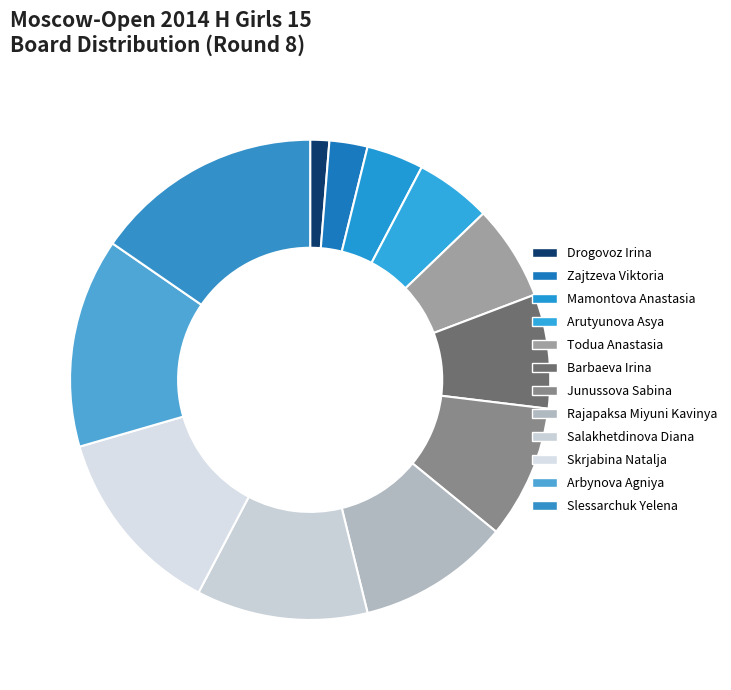

Does Salakhetdinova Diana account for over 50% of the chart?

No